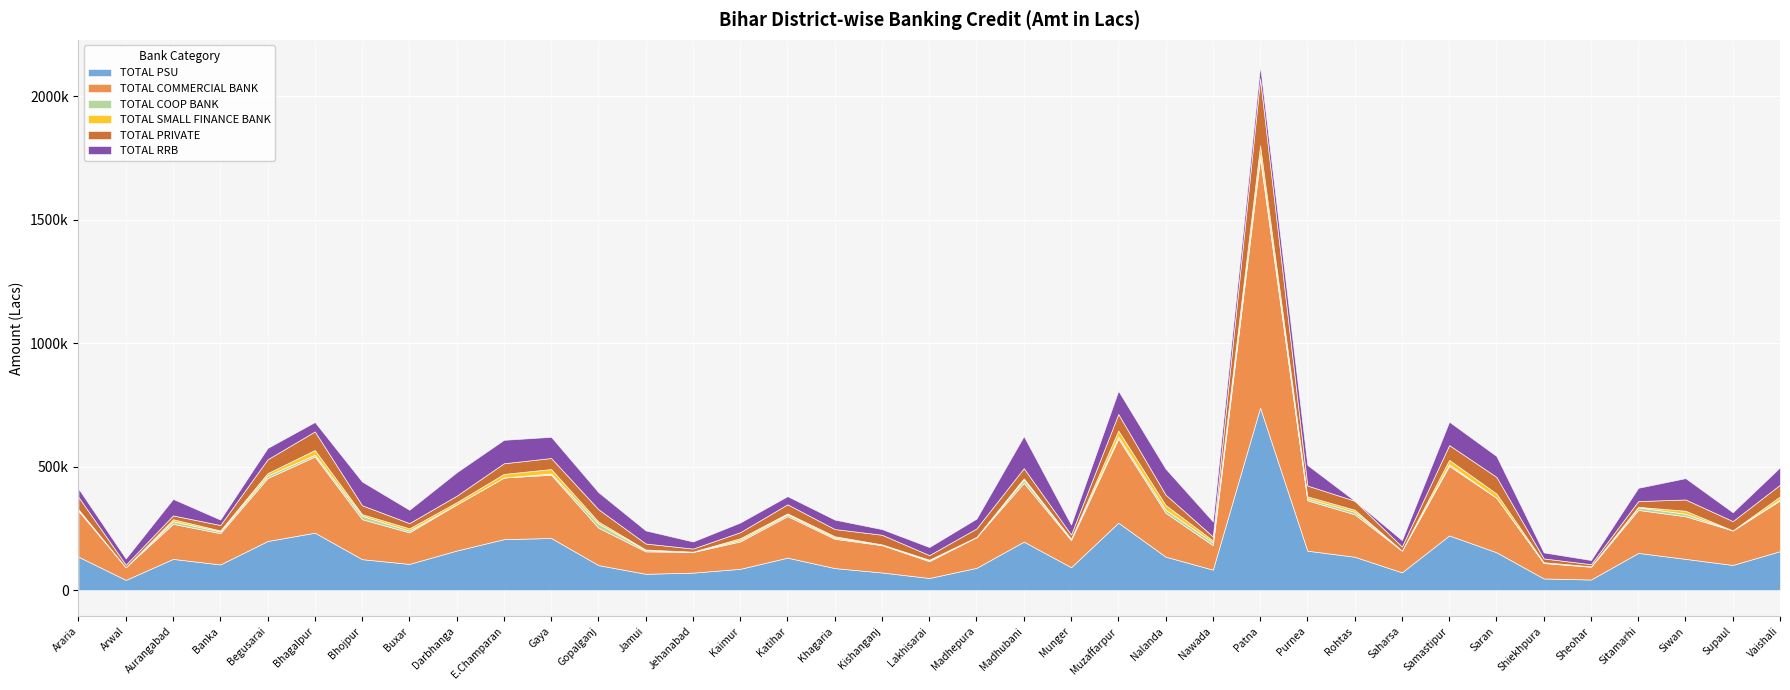

True or false: TOTAL COMMERCIAL BANK and TOTAL SMALL FINANCE BANK cross at least once.

False